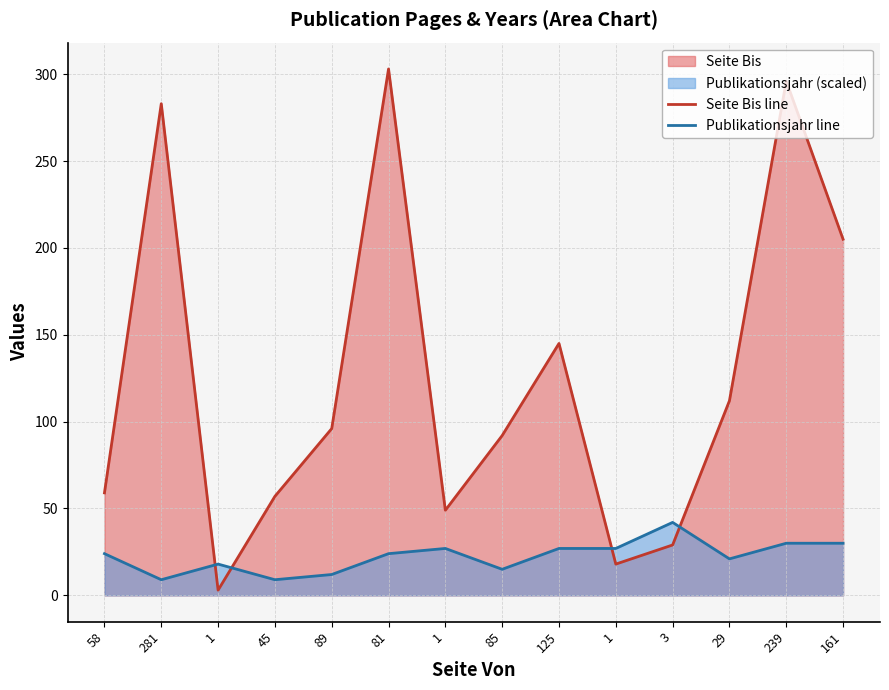

What is the difference between the maximum and minimum values in the Publikationsjahr line series?

33